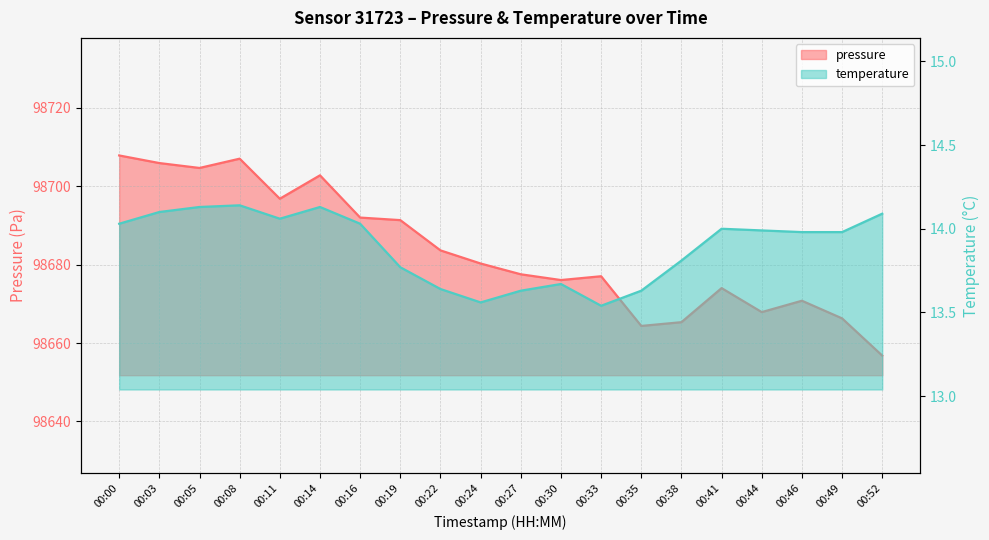

Which label corresponds to the smallest value in the chart?

00:33